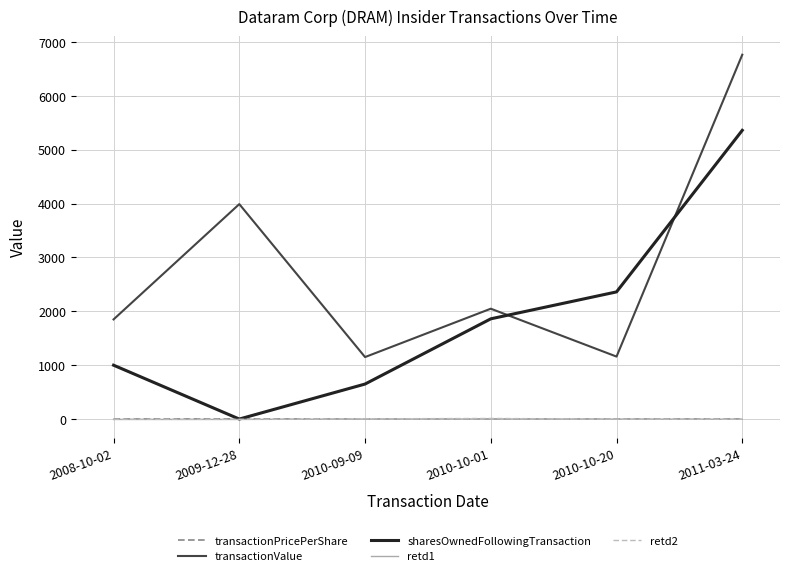

At which category is the sum across all series the highest?

2011-03-24